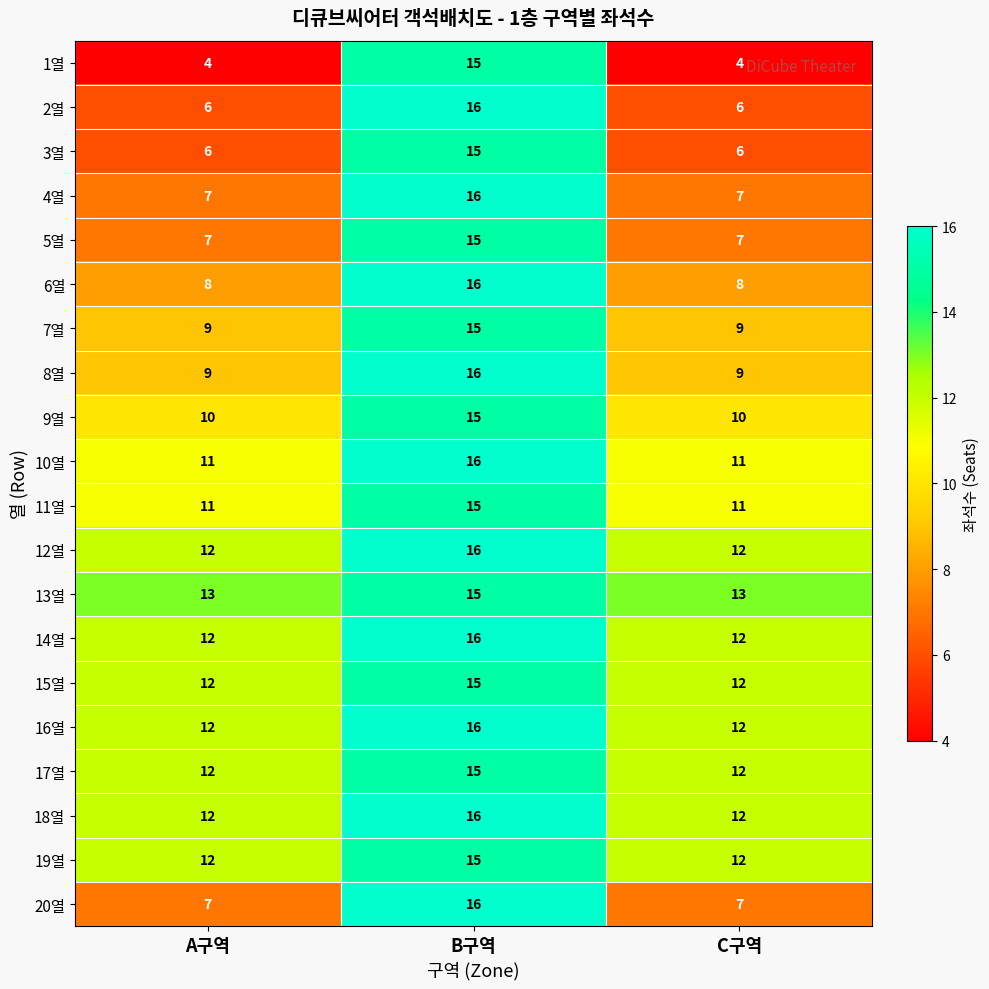

Which series has the largest range (max minus min)?

1열